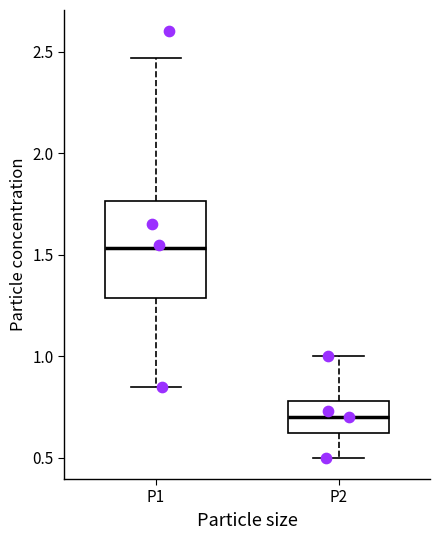

Comparing the boxes themselves (not the whiskers), which one is the tallest?

P1